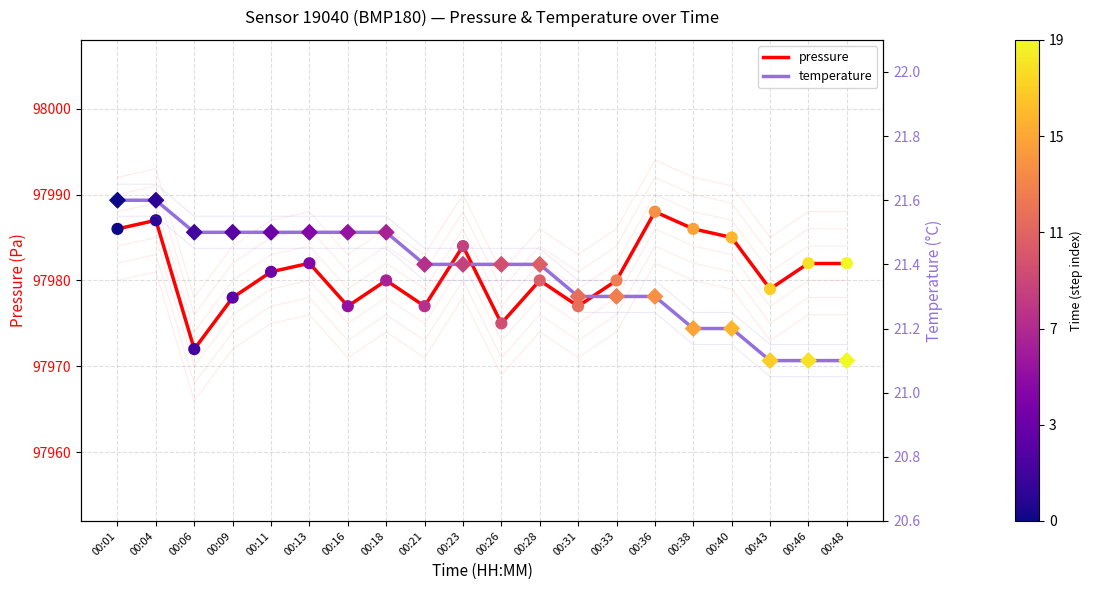

What is the total value across all series at 00:40?

98000.1